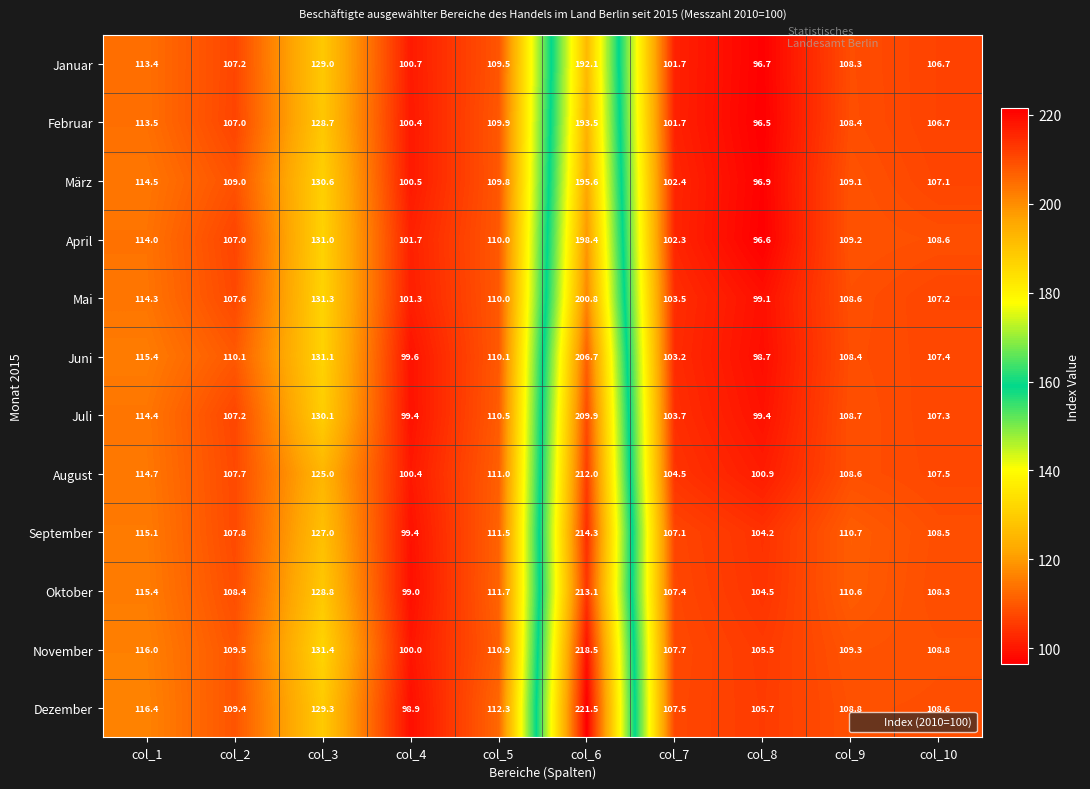

The Juli series shows 108.7 at col_9. True or false?

True